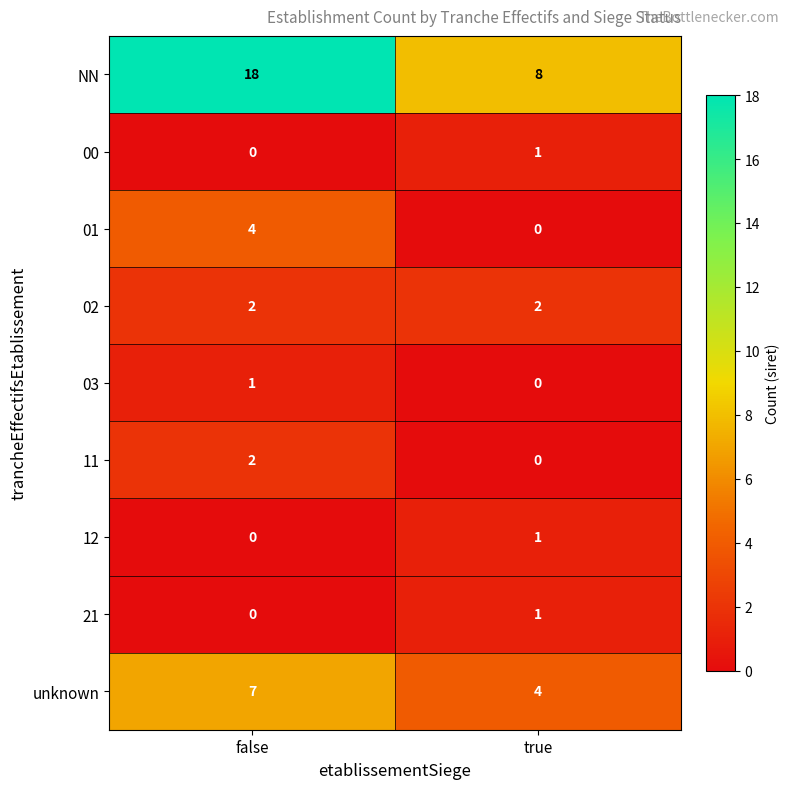

What is the difference between the unknown values at false and true?

3